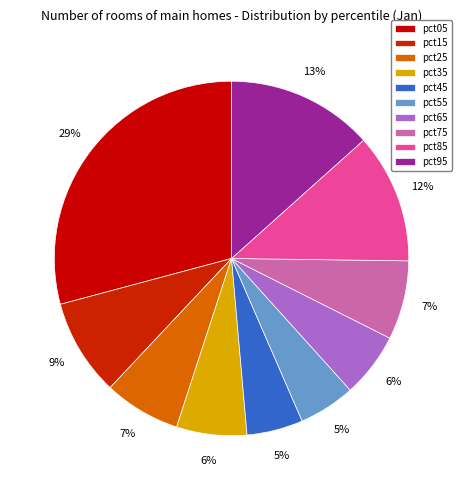

Which category has the smallest portion of the pie?

pct45